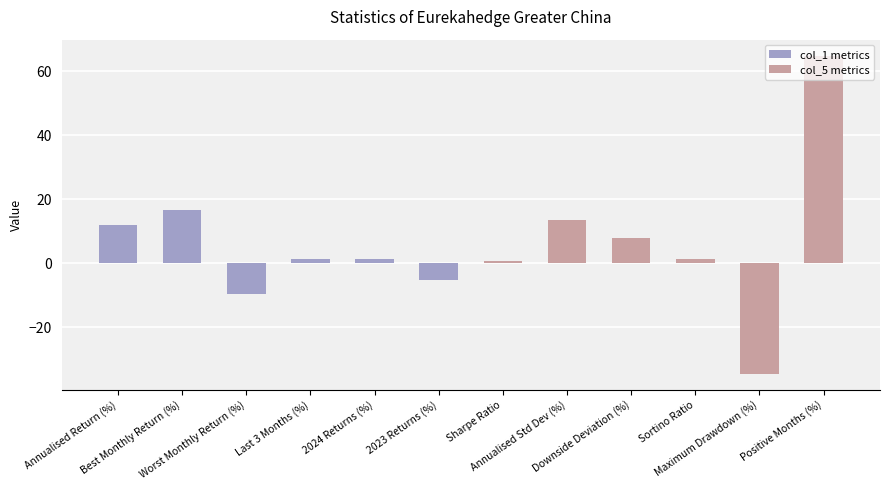

How many data points in col_5 metrics are less than 8?

3